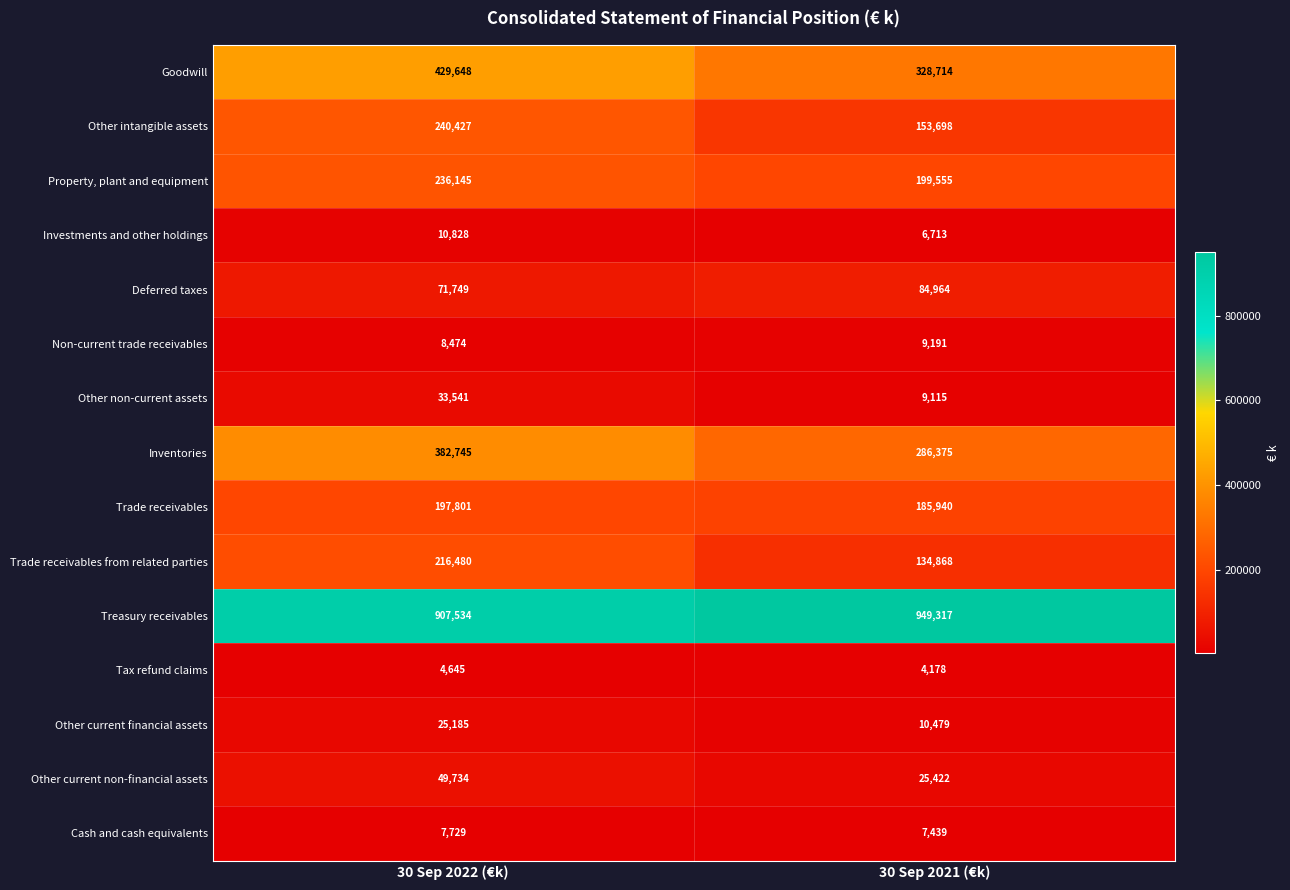

At 30 Sep 2021 (€k), list the series in order from largest to smallest.

Treasury receivables, Goodwill, Inventories, Property, plant and equipment, Trade receivables, Other intangible assets, Trade receivables from related parties, Deferred taxes, Other current non-financial assets, Other current financial assets, Non-current trade receivables, Other non-current assets, Cash and cash equivalents, Investments and other holdings, Tax refund claims